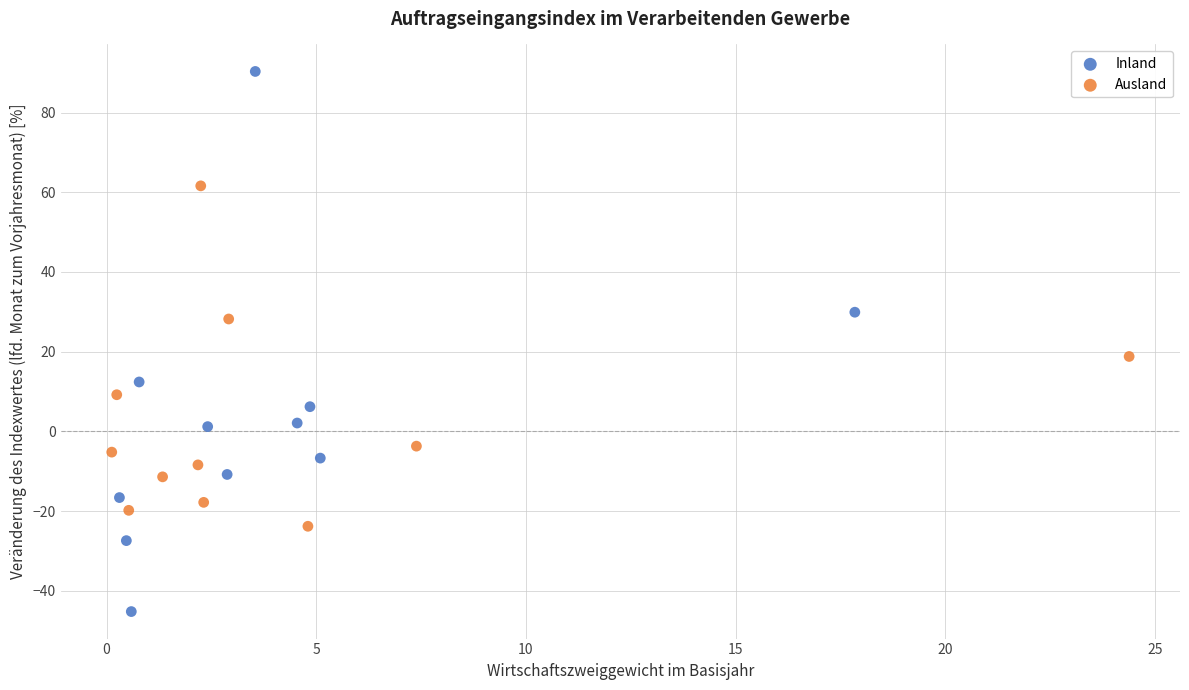

Which series contains the lowest Y value?

Inland